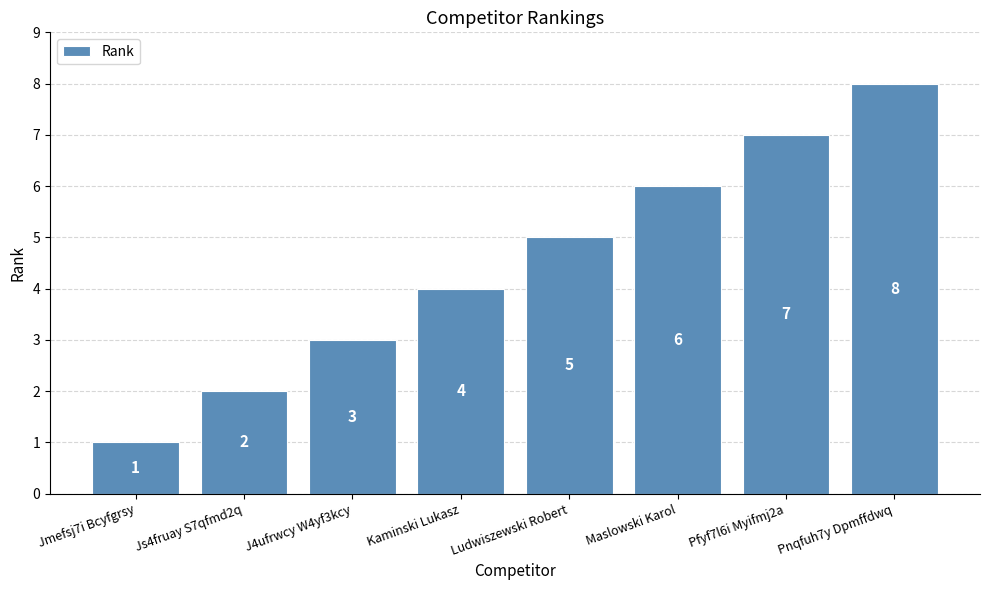

Is it true that the value at Js4fruay S7qfmd2q is 2?

True